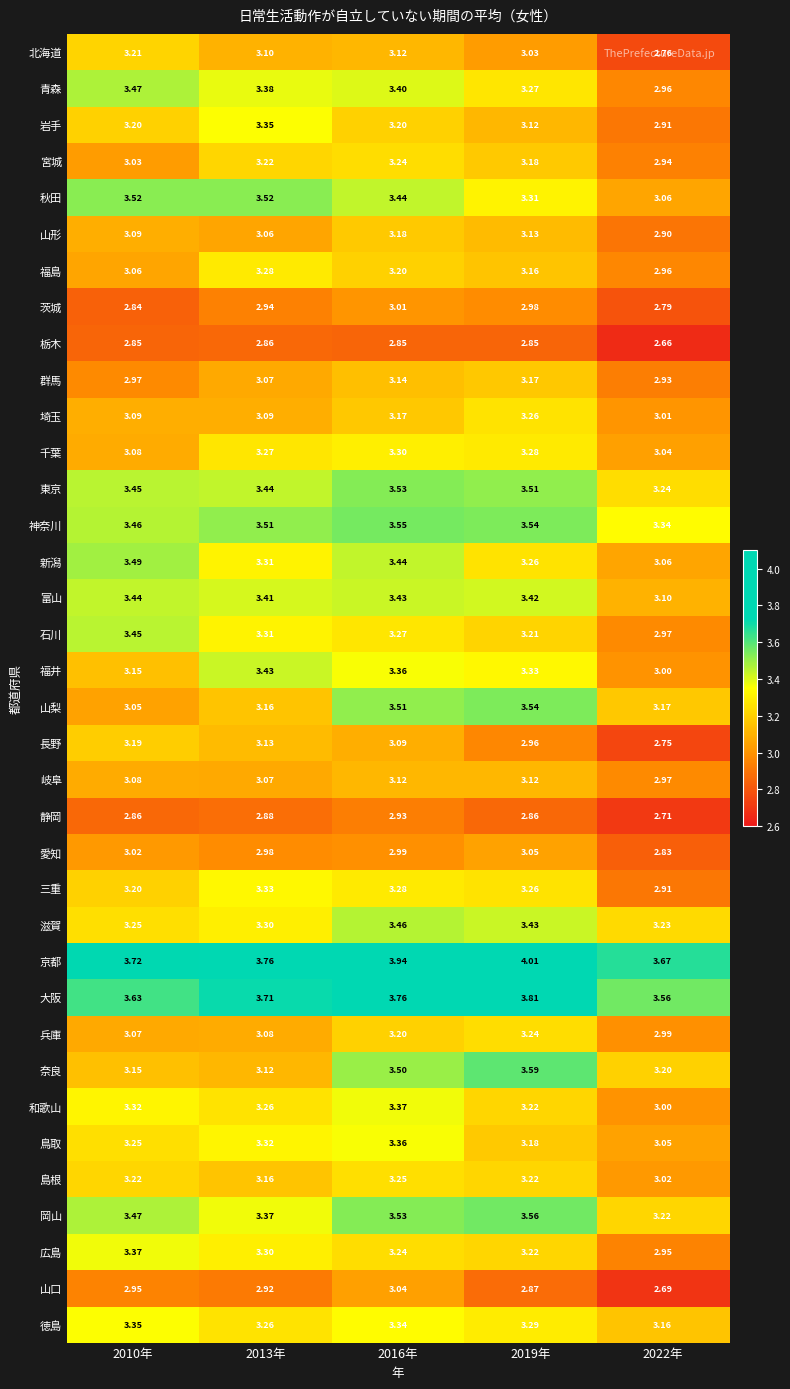

Which series has the largest range (max minus min)?

青森